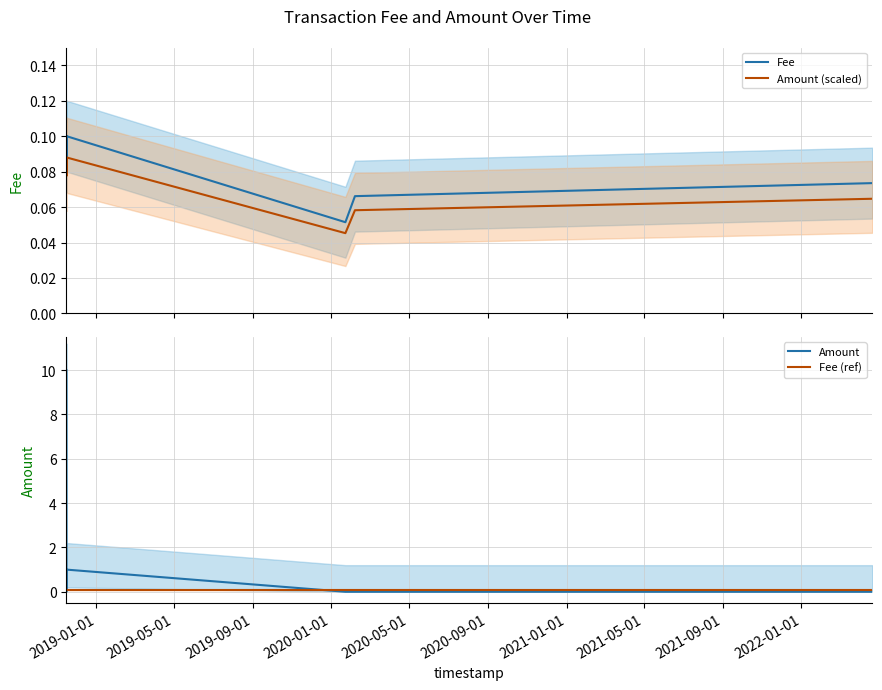

What is the sum of all Fee (ref) values?

0.8